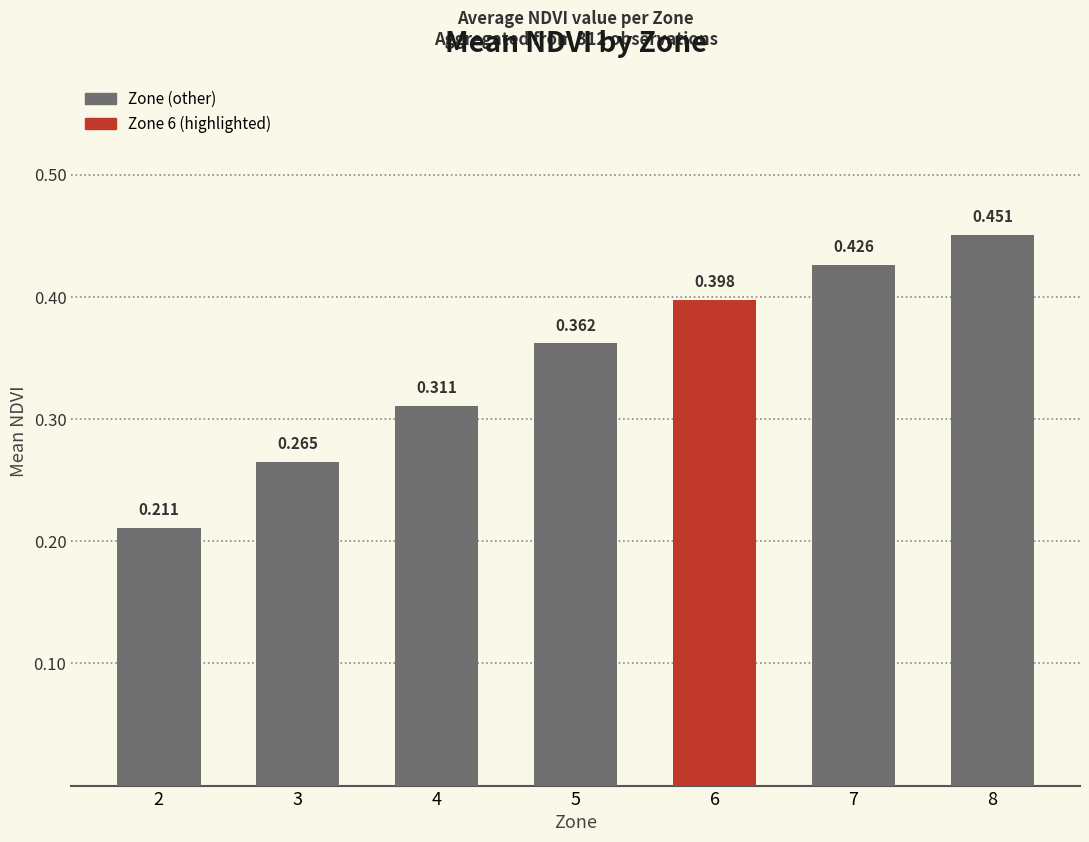

Reading left to right, what are all the values shown in this chart?

2=0.2	3=0.3	4=0.3	5=0.4	6=0.4	7=0.4	8=0.5